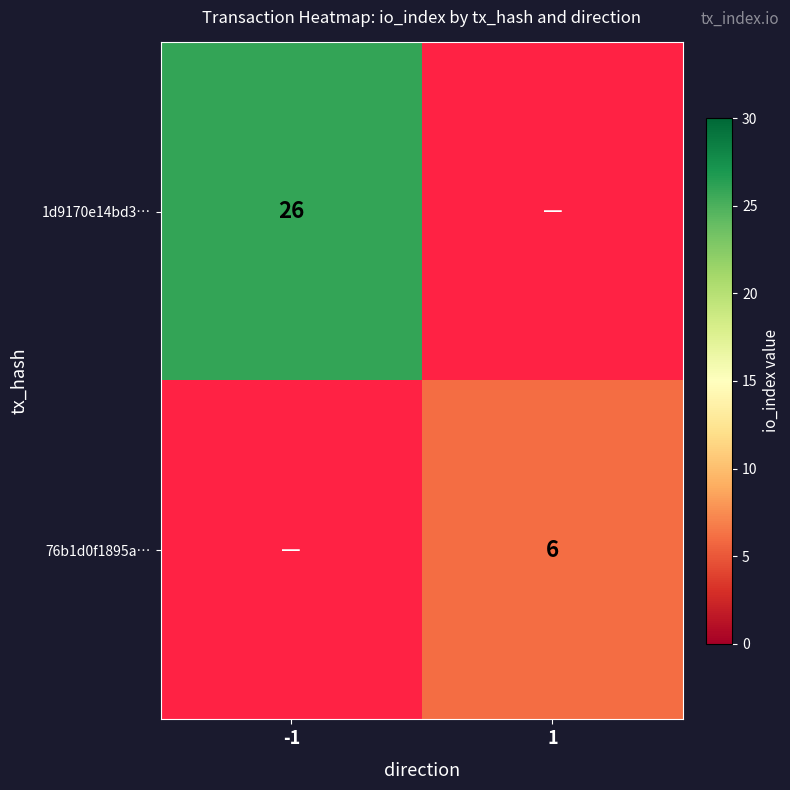

The value of 76b1d0f1895a… at 1 is 6. True or false?

True